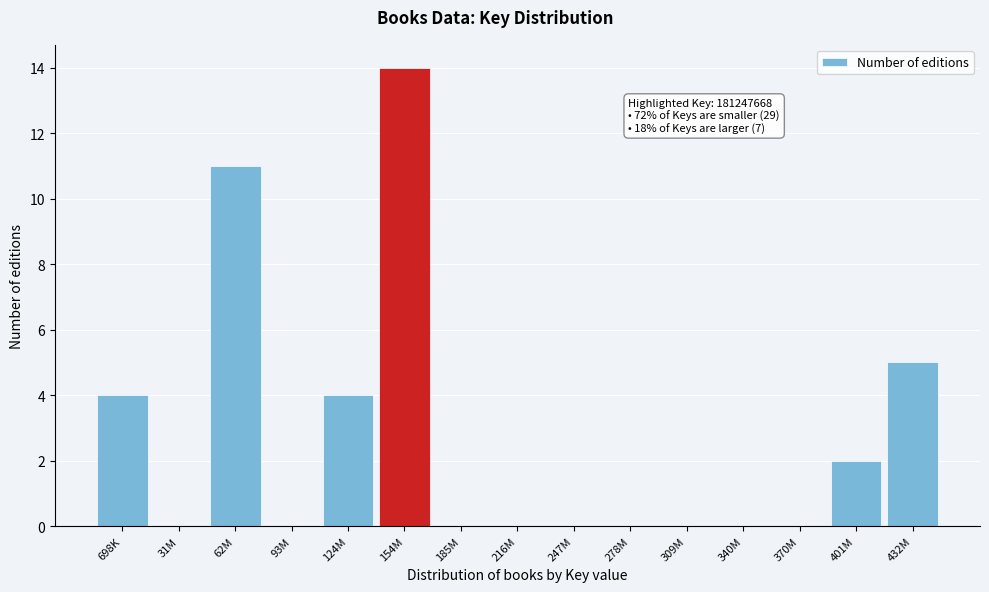

Reading left to right, transcribe all the data shown in this chart.

698K=4	31M=0	62M=11	93M=0	124M=4	154M=14	185M=0	216M=0	247M=0	278M=0	309M=0	340M=0	370M=0	401M=2	432M=5